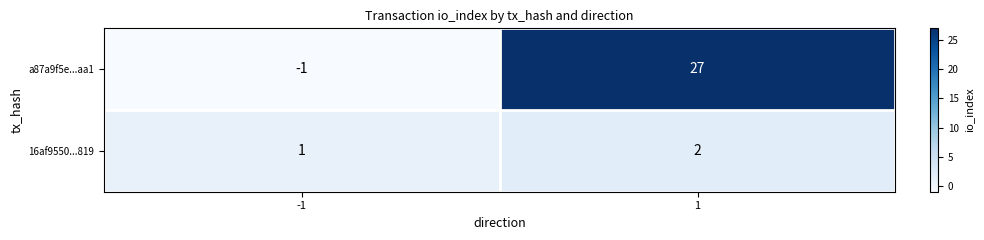

At which category is the sum across all series the highest?

1